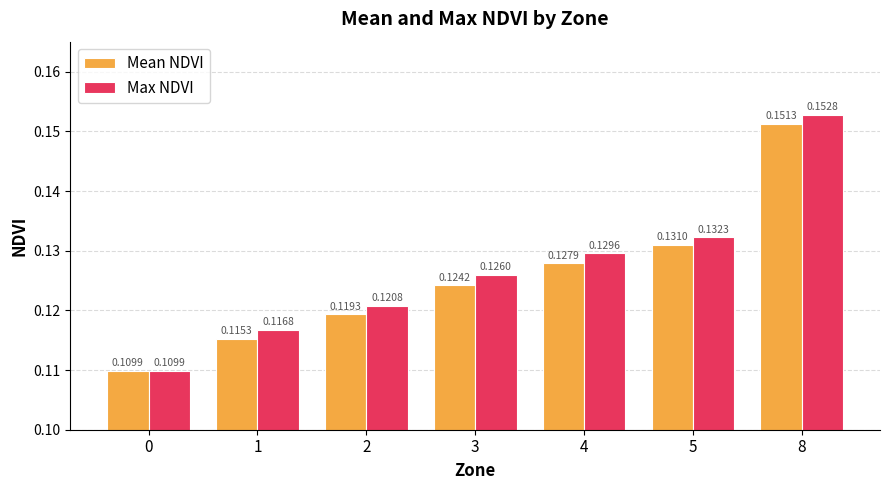

Does the chart contain any negative values?

No